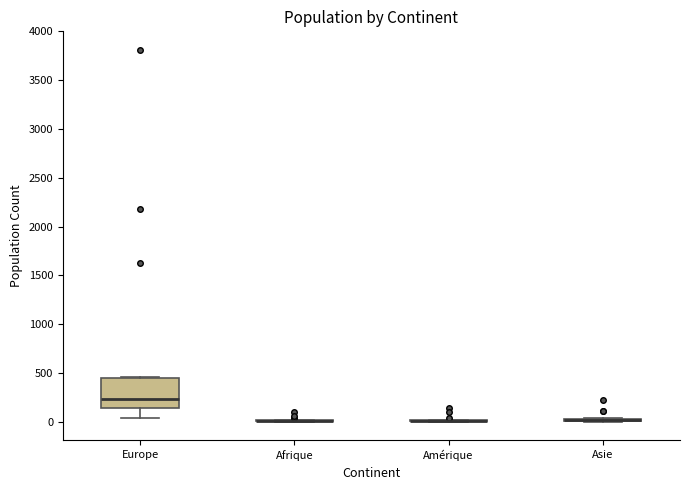

Which box is the tallest, from its lower edge to its upper edge?

Europe